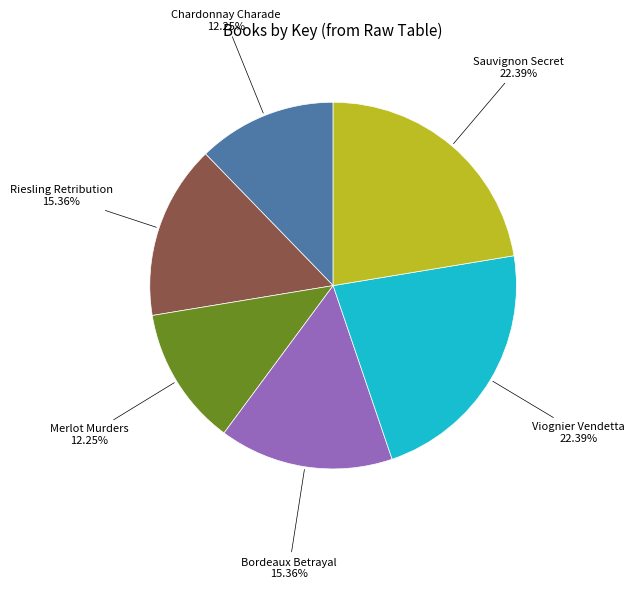

What percentage is the Riesling Retribution slice, to the nearest percent?

15%